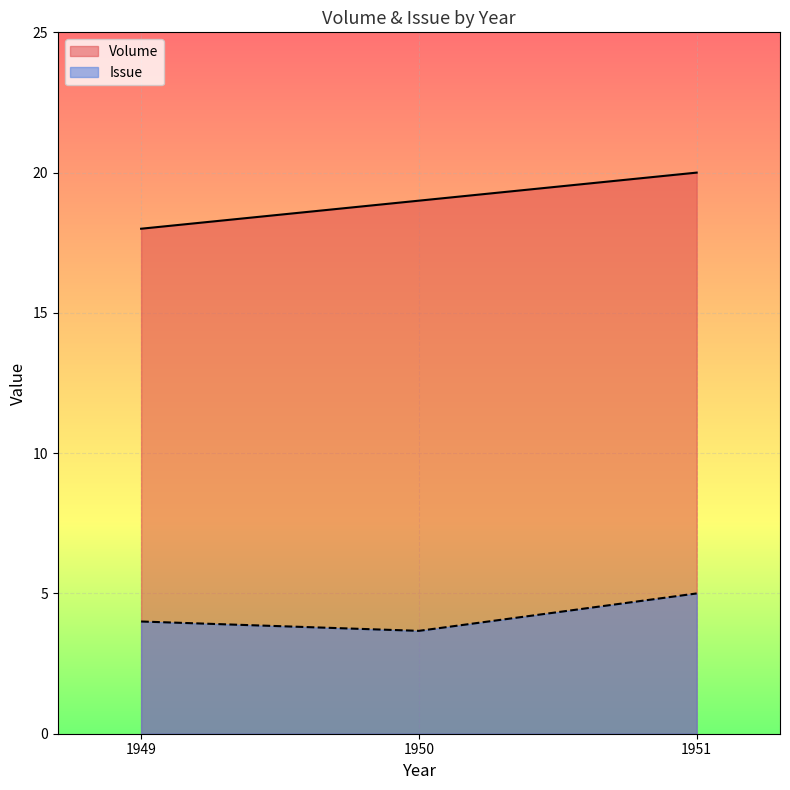

True or false: Volume and Issue cross at least once.

False